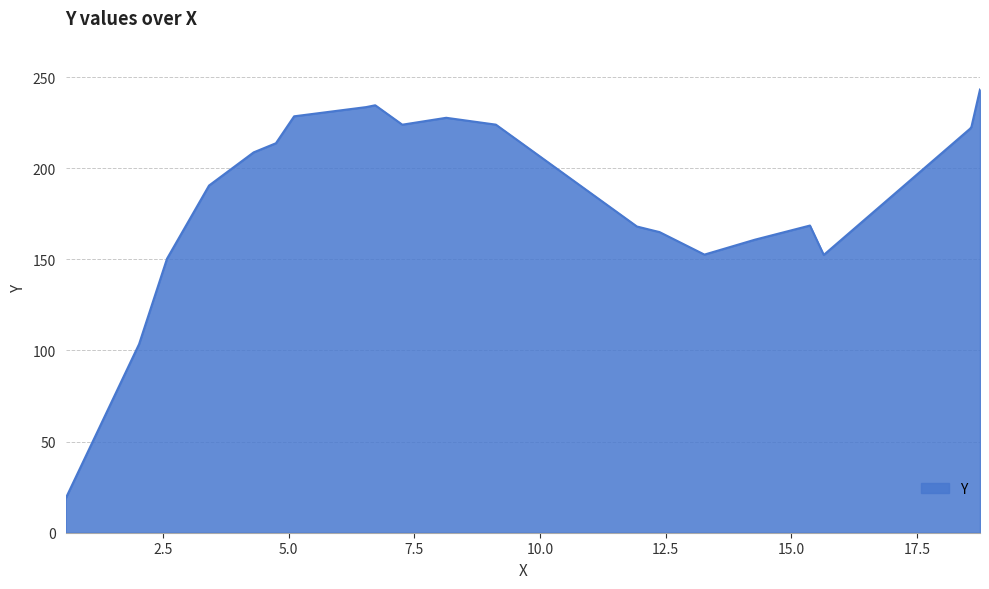

Does the chart display data point markers on the line(s)?

No